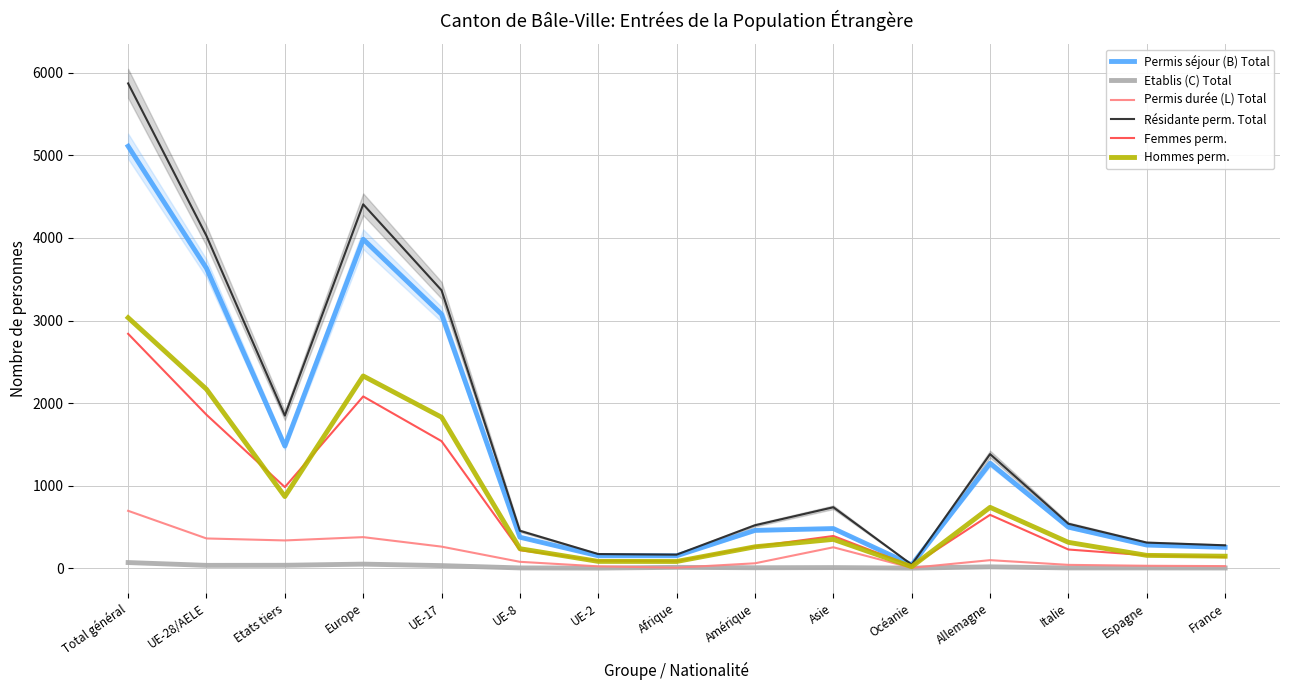

What are all the series names shown in the legend?

Permis séjour (B) Total, Etablis (C) Total, Permis durée (L) Total, Résidante perm. Total, Femmes perm., Hommes perm.